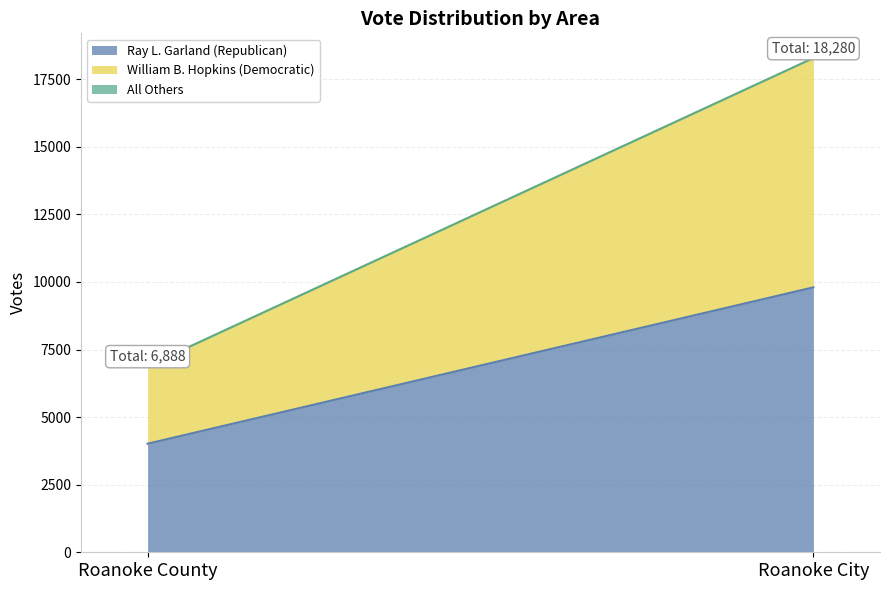

Reading left to right, extract all data points from this chart.

Ray L. Garland (Republican): Roanoke County=4016	Roanoke City=9799
William B. Hopkins (Democratic): Roanoke County=2871	Roanoke City=8480
All Others: Roanoke County=1	Roanoke City=1